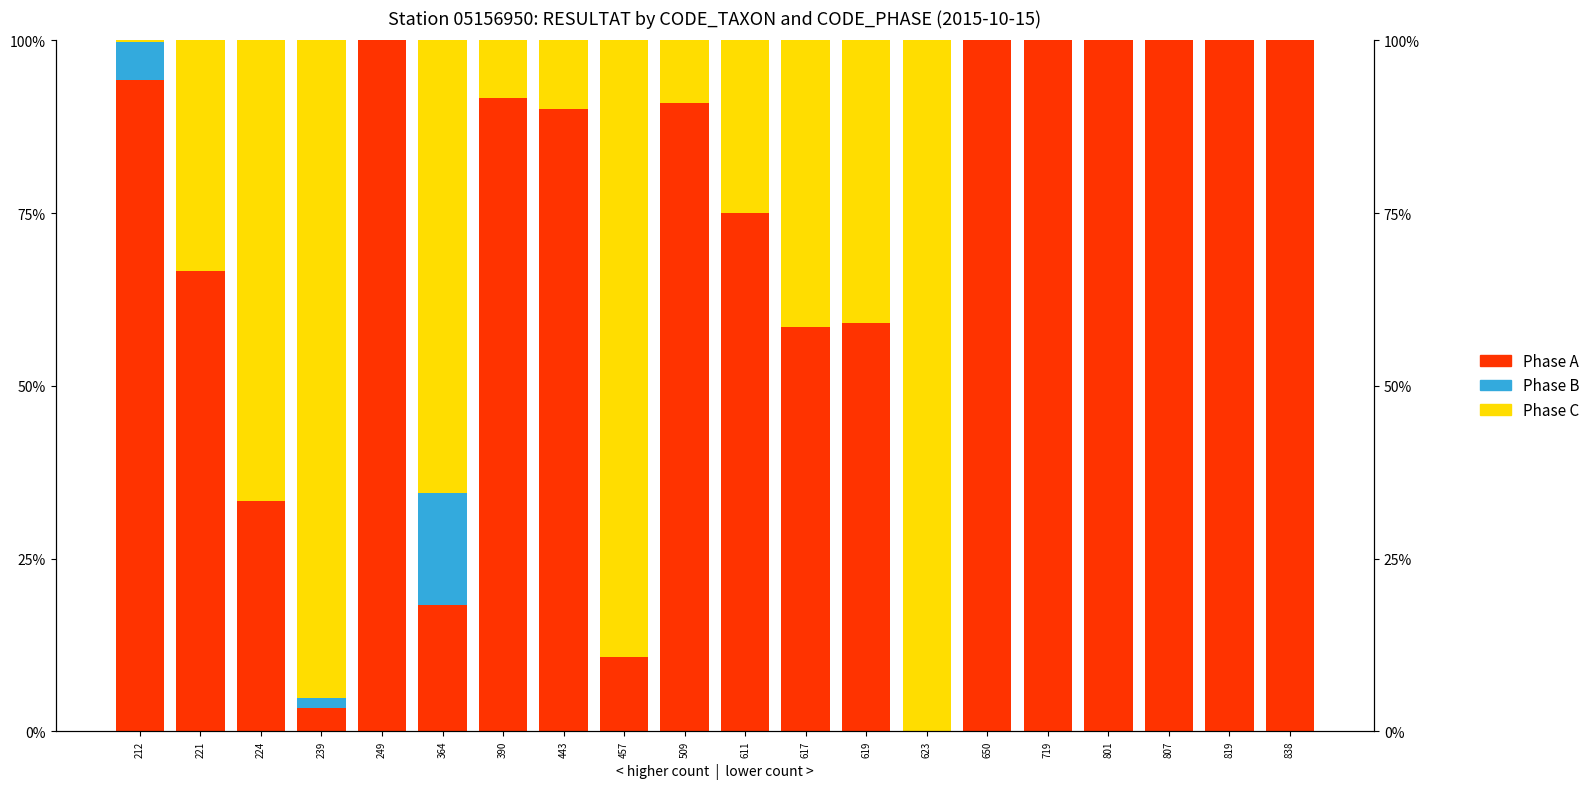

Which series has the largest total across all categories?

Phase A